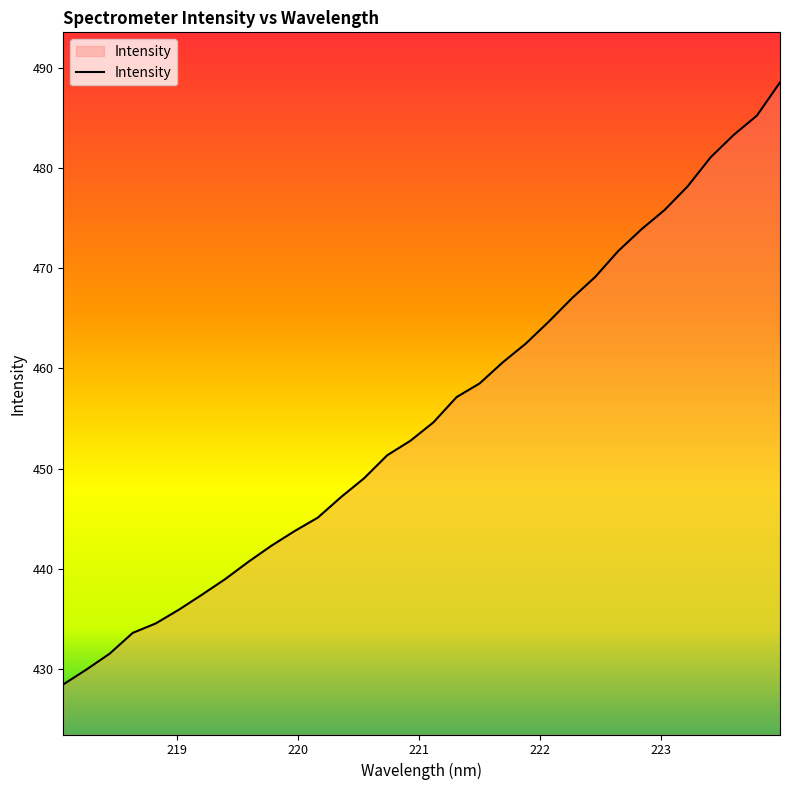

How many lines are shown in the chart?

1